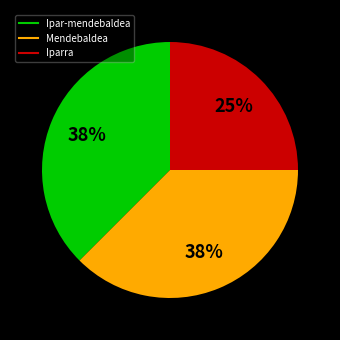

To the nearest percent, what is the average slice percentage?

33%